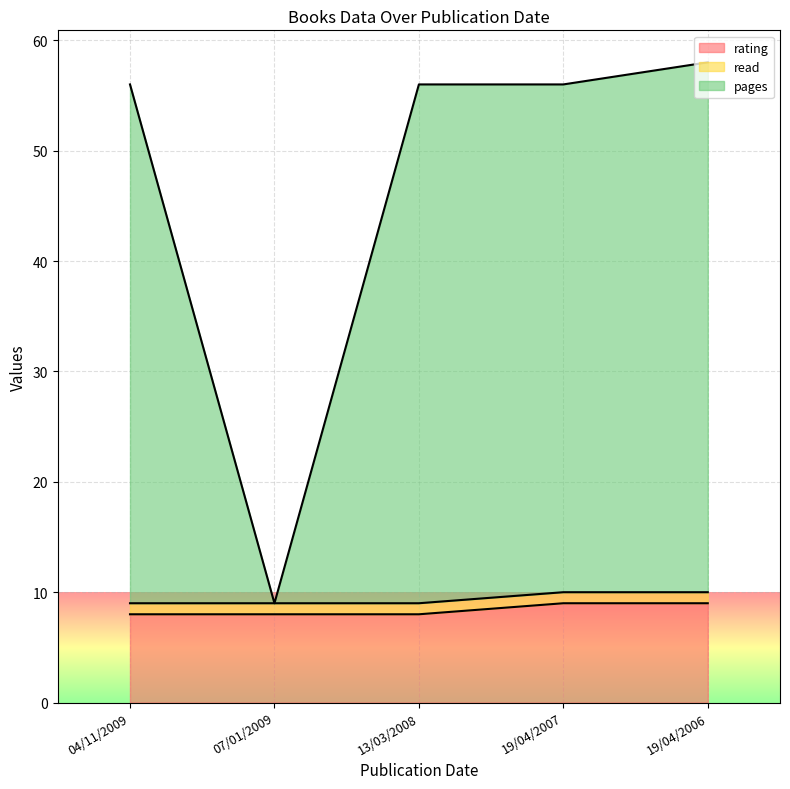

Does the chart display data point markers on the line(s)?

No